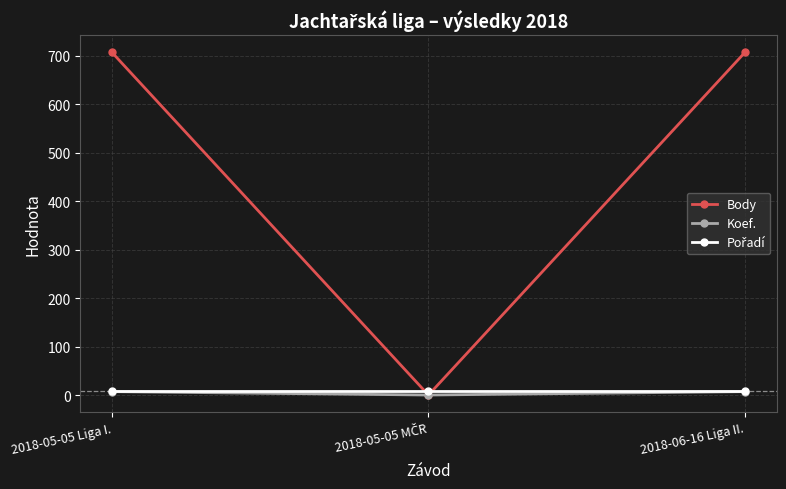

What is the label of the 3rd point from the right?

2018-05-05 Liga I.